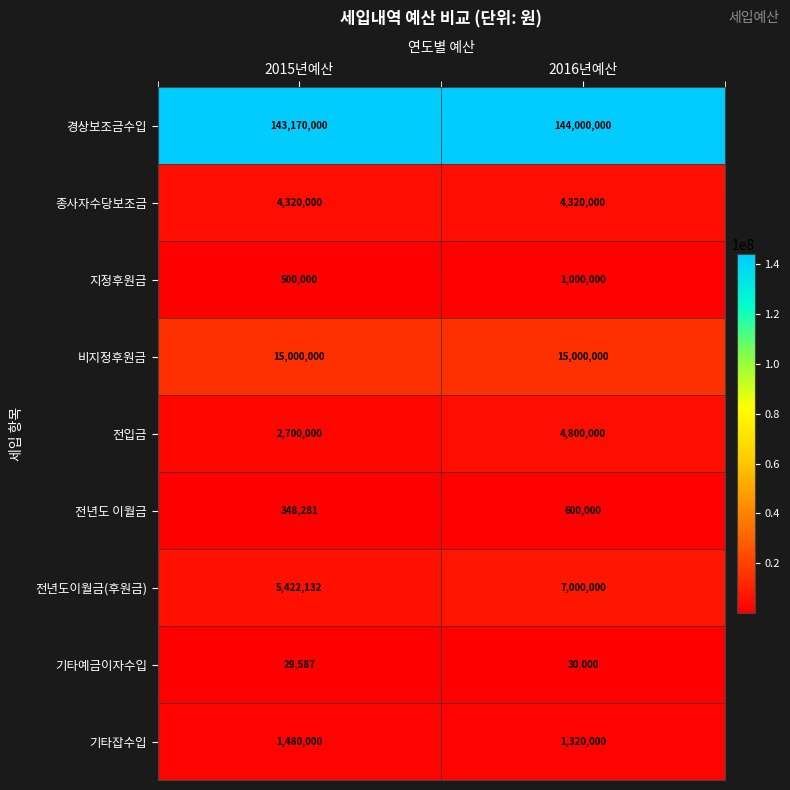

The 전입금 series shows 2700000 at 2015년예산. True or false?

True